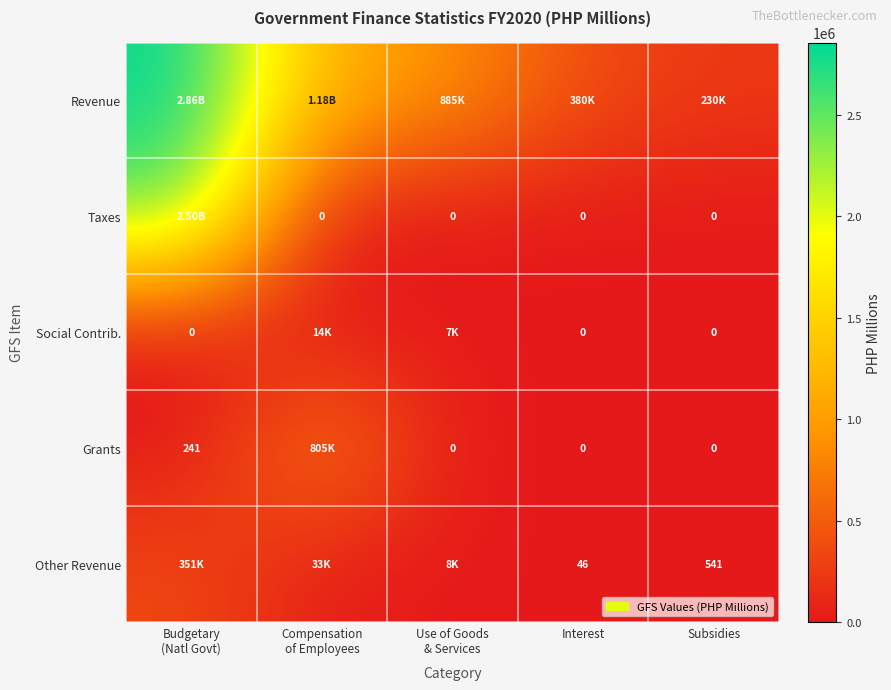

The value of Taxes at Budgetary (Natl Govt) is 3821579.2. True or false?

False